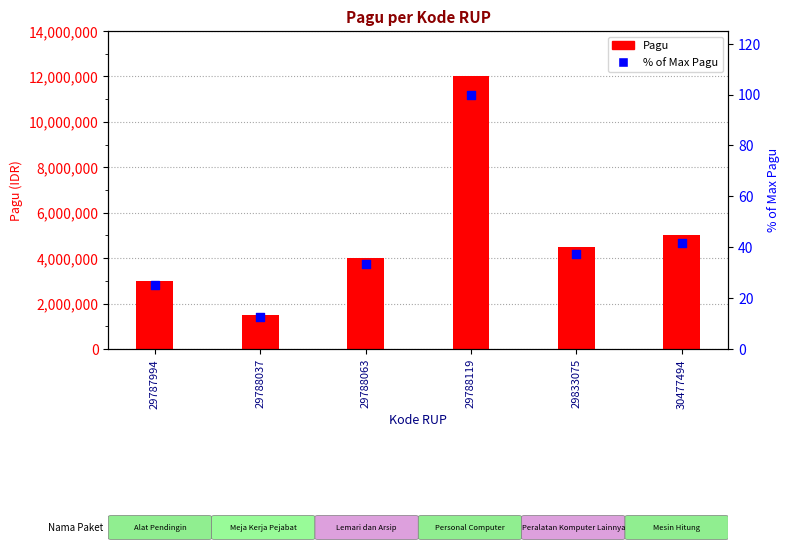

What are all the series names shown in the legend?

Pagu, % of max Pagu